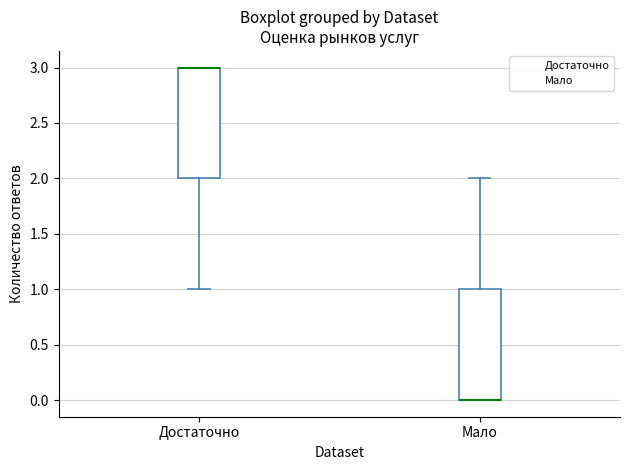

Reading left to right, transcribe this box plot: for each box, give where its median line is, the range the box spans, and where its two whiskers end, as read against the y-axis. The values are not printed on the chart, so give them approximately, as read against the axis.

Достаточно: median 3 (drawn on the box's upper edge), box 2 to 3, whiskers 1 to 3
Мало: median 0 (drawn on the box's lower edge), box 0 to 1, whiskers 0 to 2